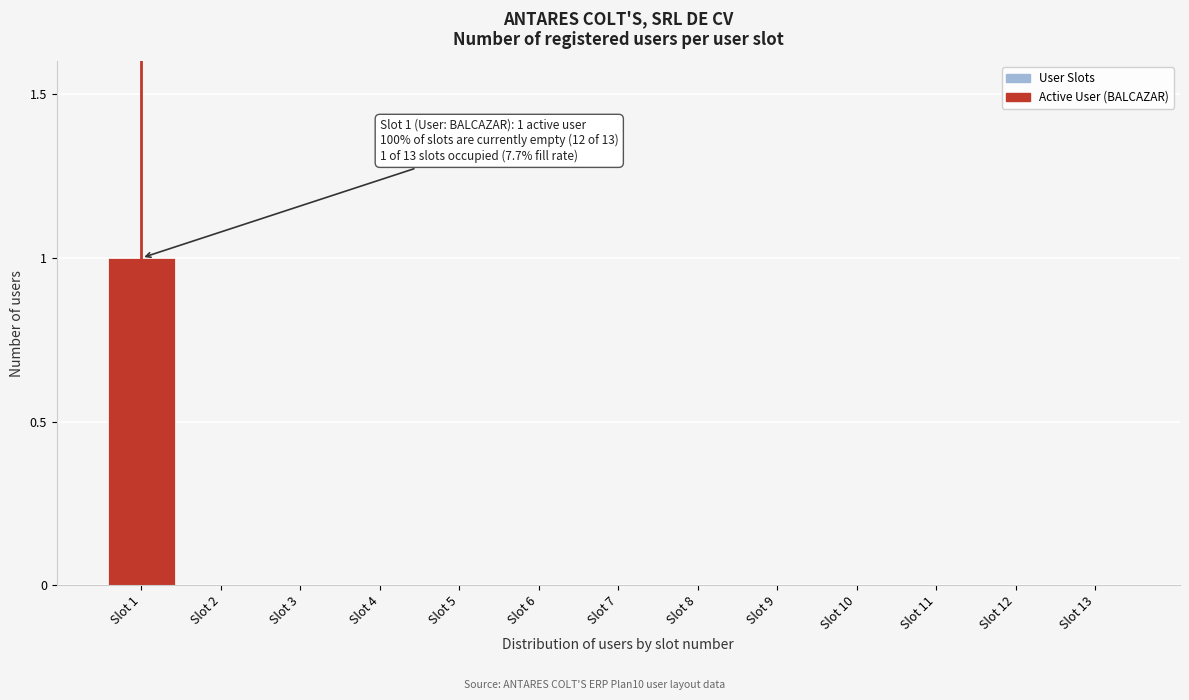

Reading left to right, extract all data points from this chart.

Slot 1=1	Slot 2=0	Slot 3=0	Slot 4=0	Slot 5=0	Slot 6=0	Slot 7=0	Slot 8=0	Slot 9=0	Slot 10=0	Slot 11=0	Slot 12=0	Slot 13=0